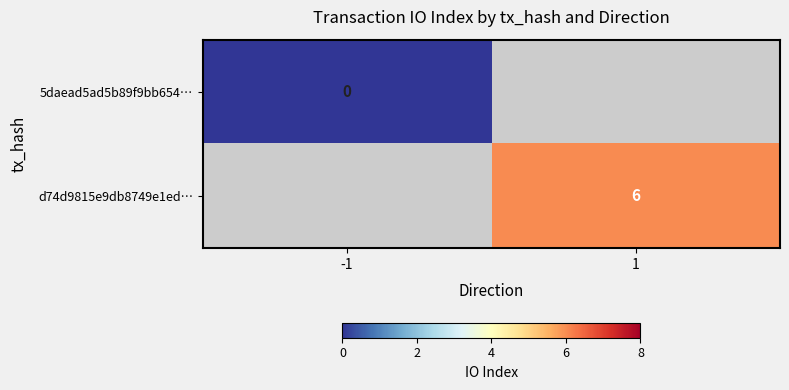

The value of d74d9815e9db8749e1ed… at 1 is 3. True or false?

False